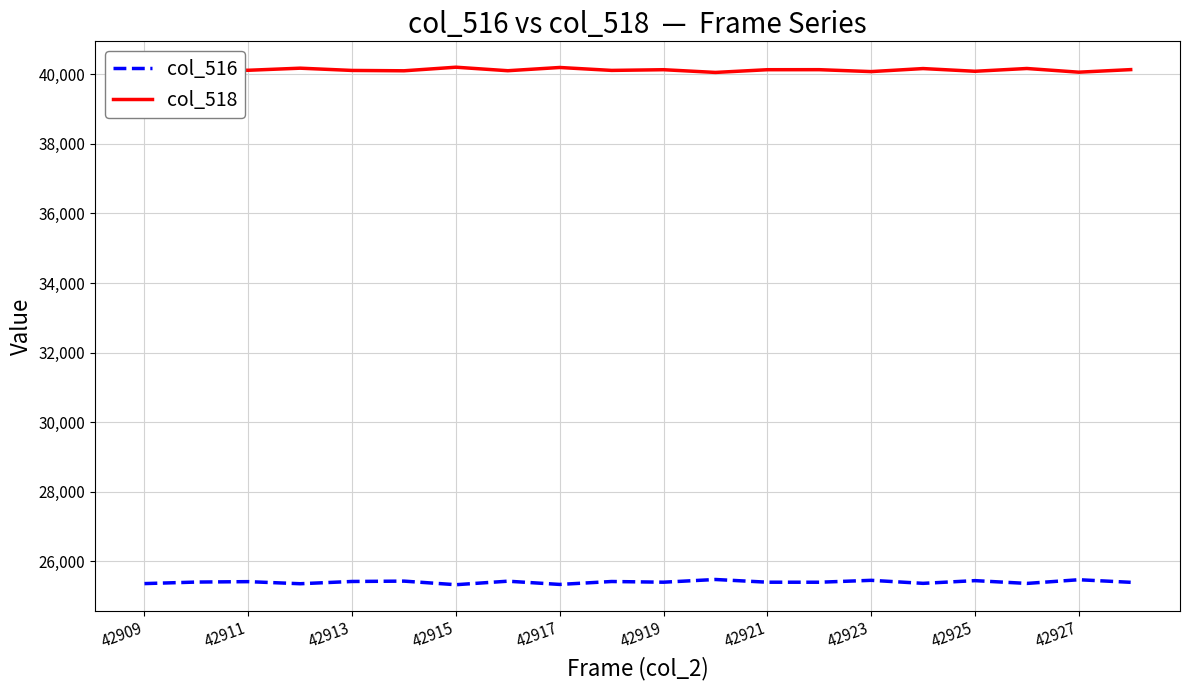

What is the highest value of the col_516 series?

25480